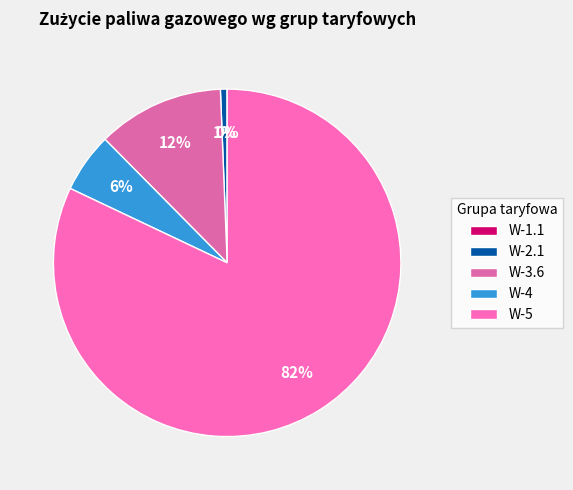

What is the change in value from W-3.6 to W-5?

+1362365.2